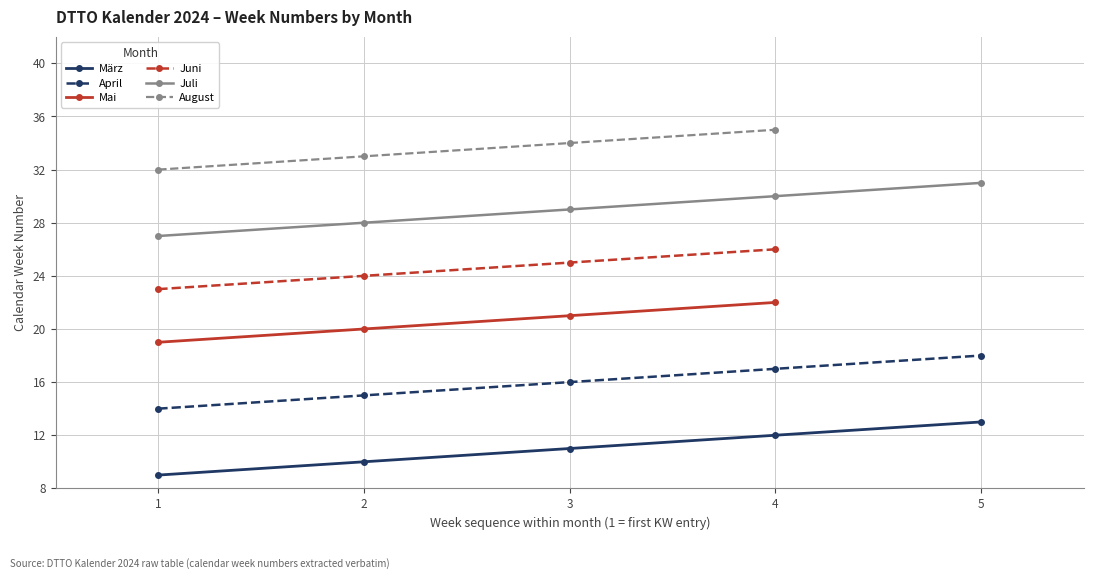

True or false: März and April cross at least once.

False